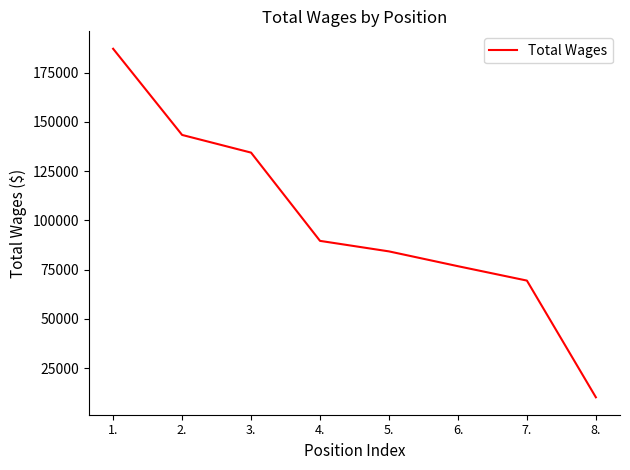

Between 3. and 4., which is larger?

3.